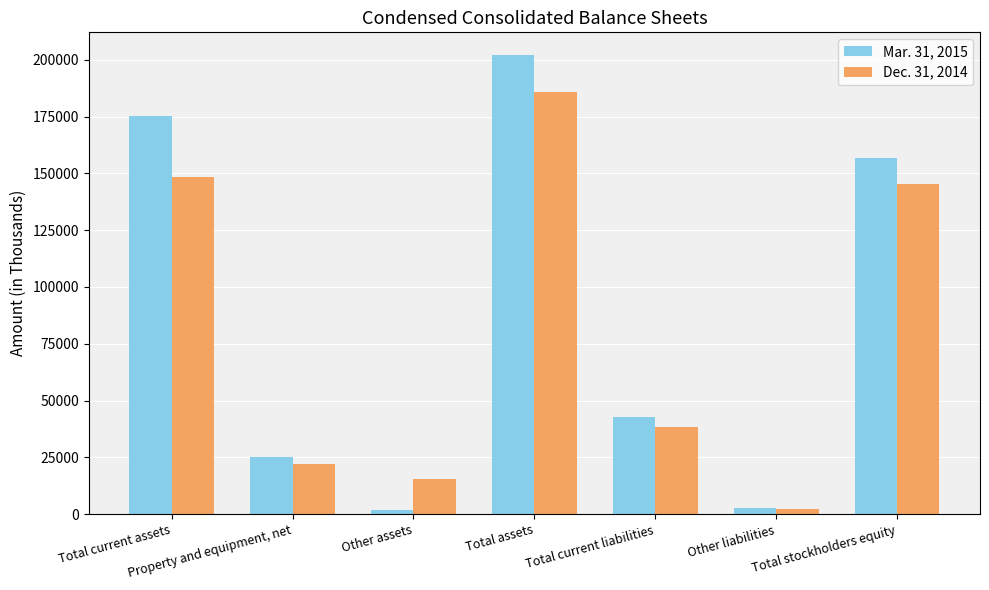

Is the value of Mar. 31, 2015 at Property and equipment, net greater than the value of Dec. 31, 2014 at Total assets?

No